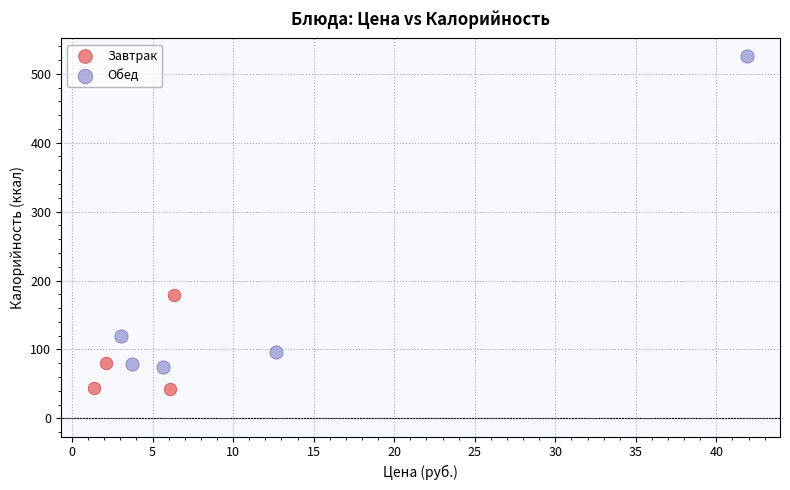

Which series reaches the minimum Y coordinate?

Завтрак